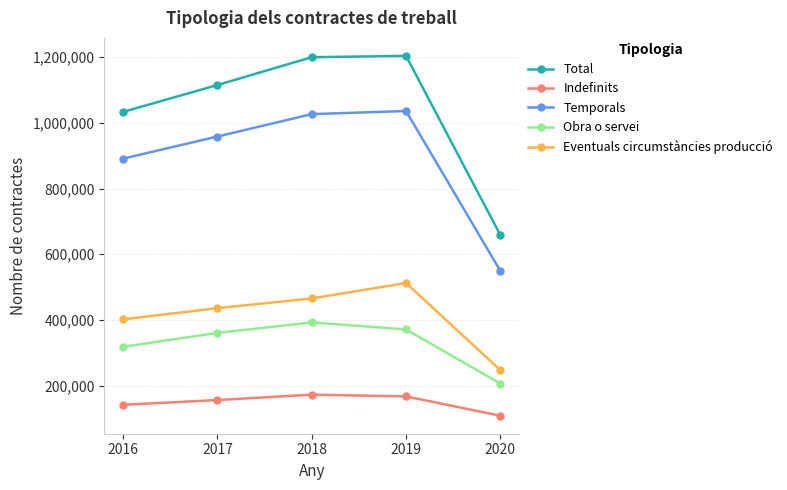

What are all the series names shown in the legend?

Total, Indefinits, Temporals, Obra o servei, Eventuals circumstàncies producció